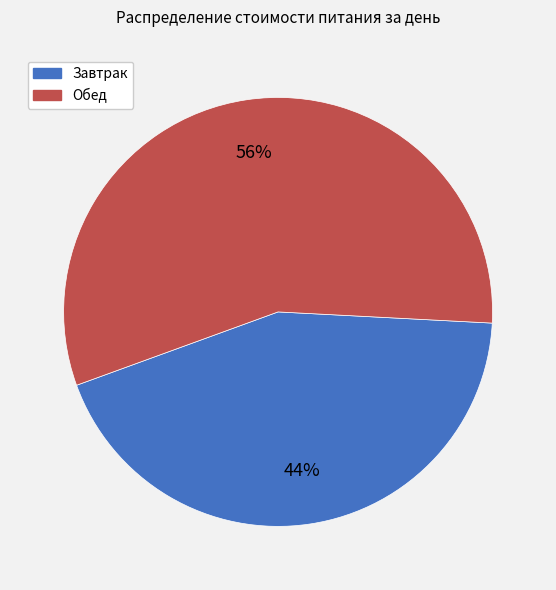

To the nearest percent, what is the combined percentage of Завтрак and Обед?

100%